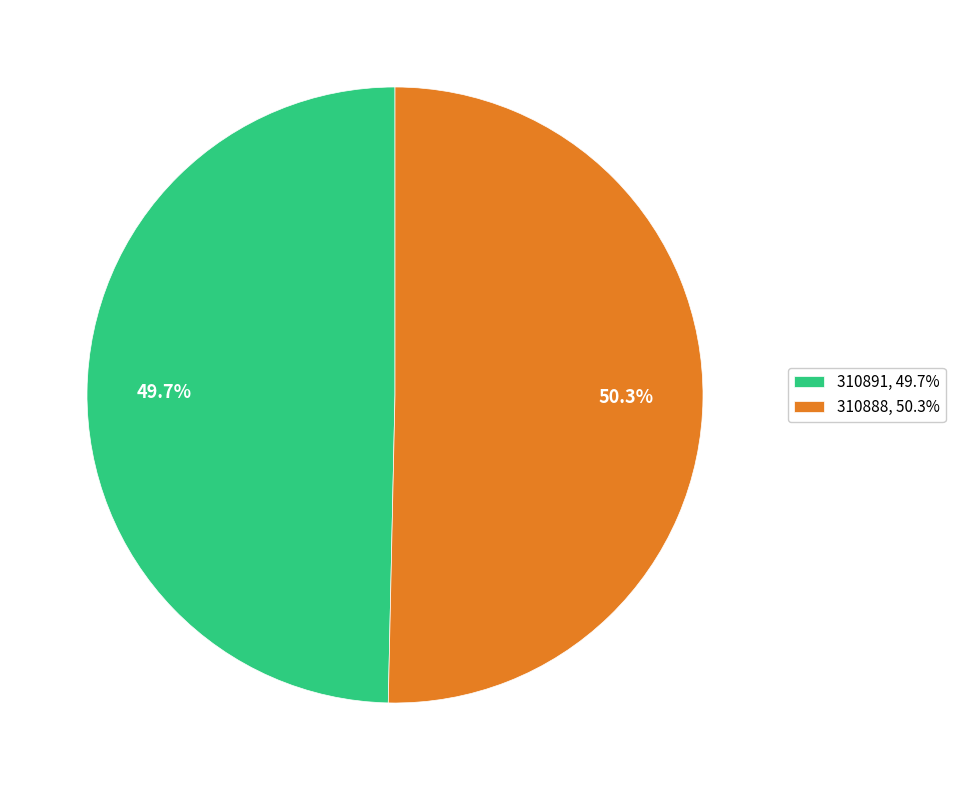

Count the number of slices in the pie.

2